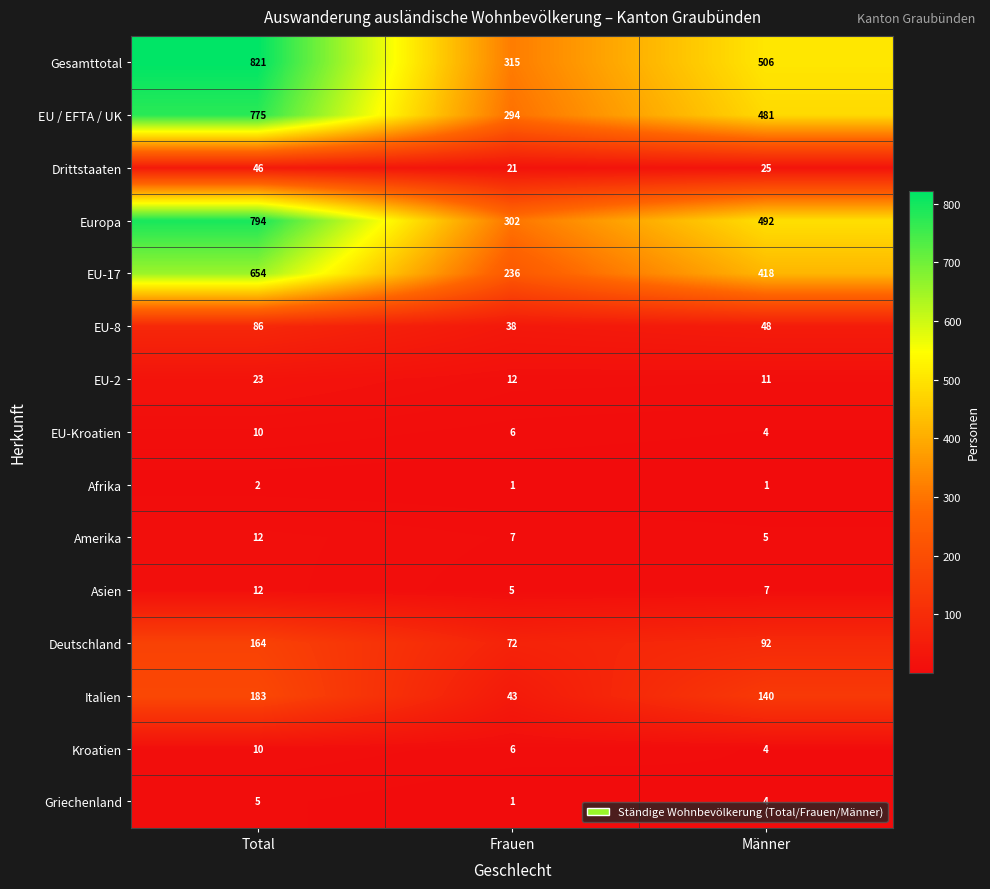

Which series changed the most between Total and Männer?

Gesamttotal